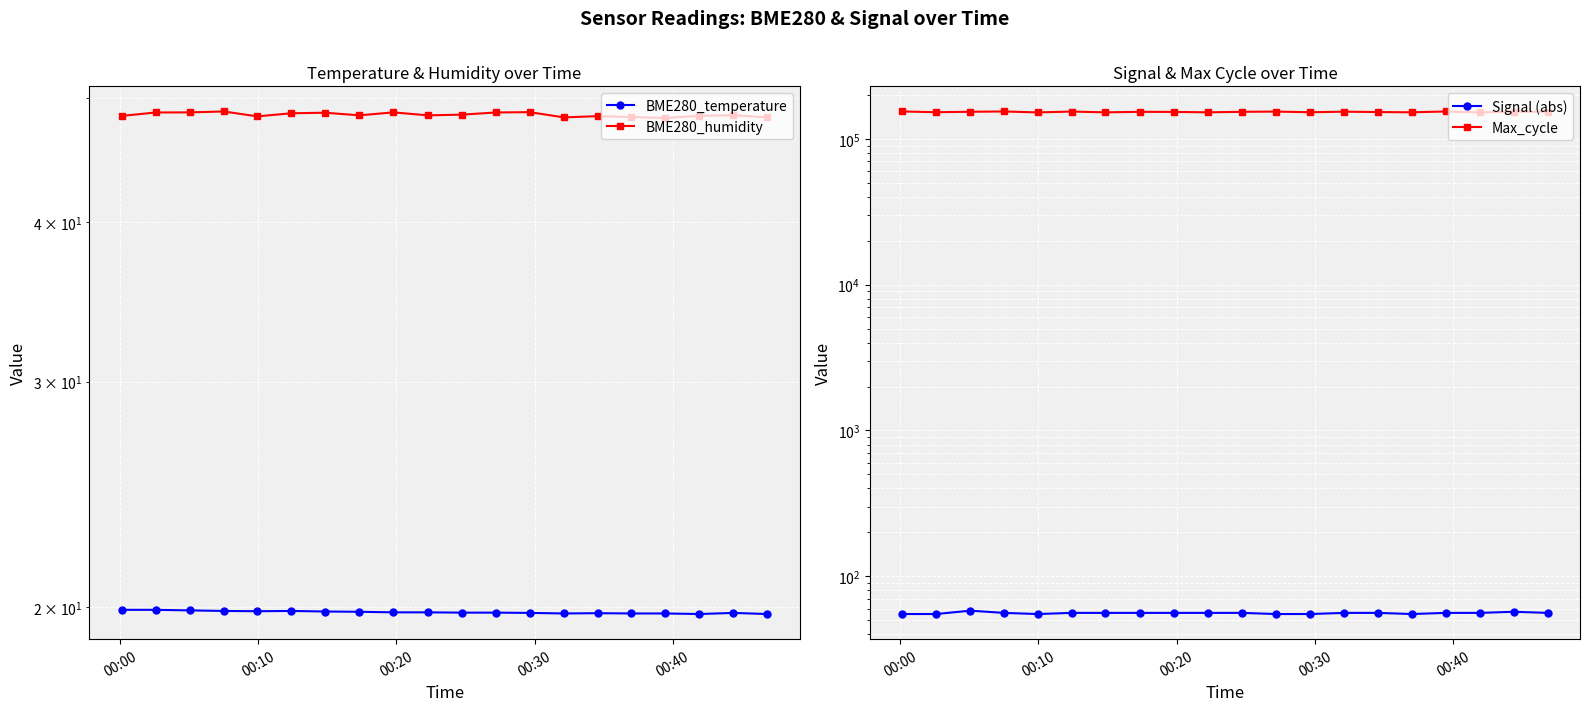

What is the average value of the Max_cycle series?

153176.7